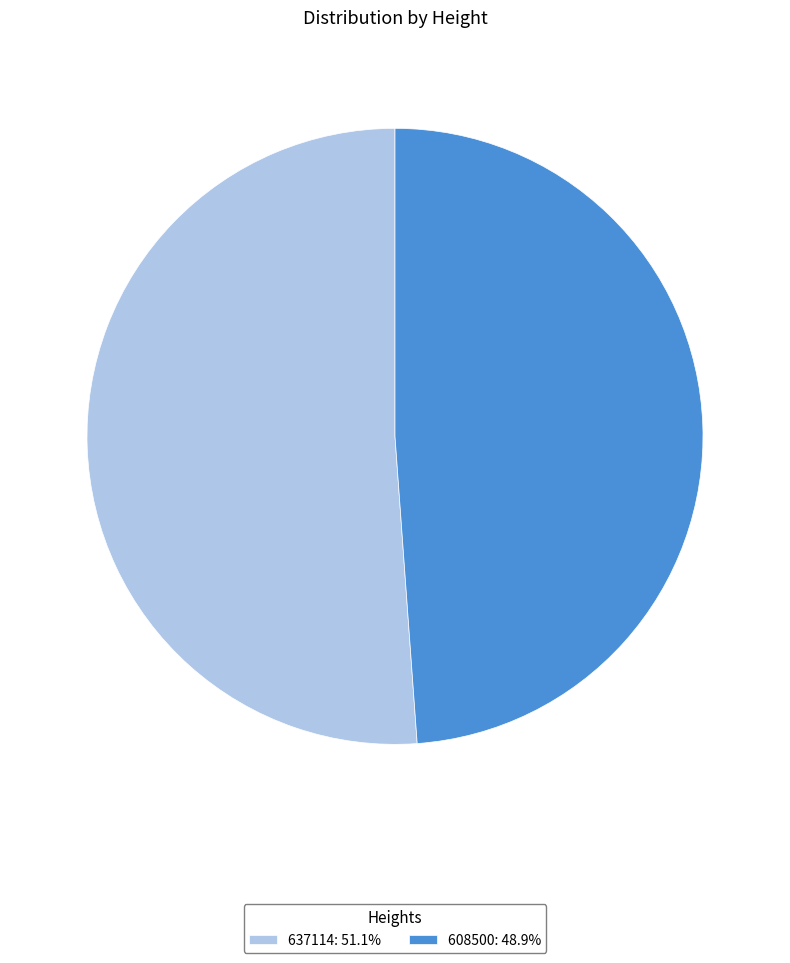

Do 608500: 48.9% and 637114: 51.1% together represent more than half of the pie?

Yes